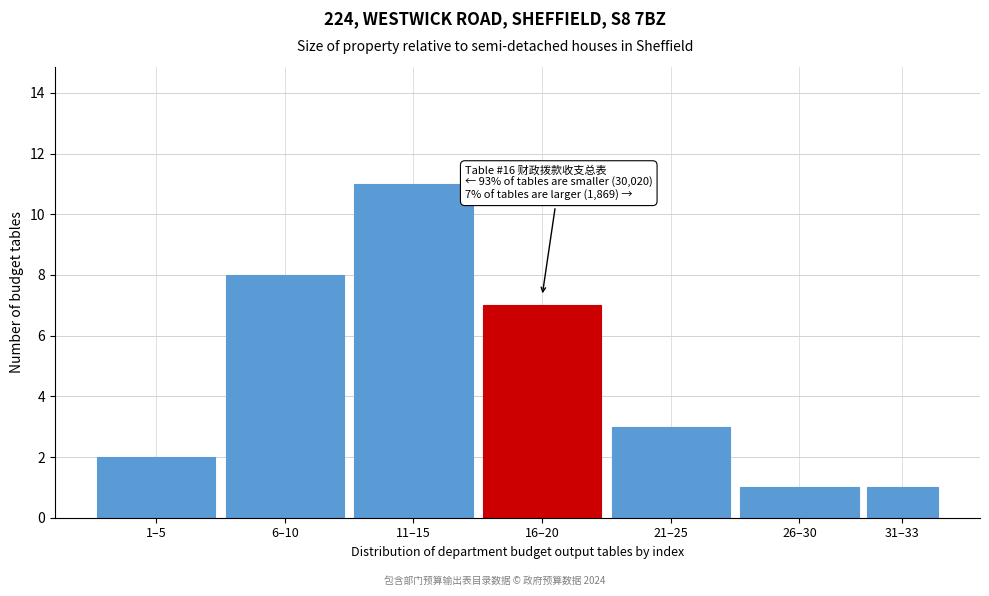

Reading left to right, list all the values displayed in this chart.

1–5=2	6–10=8	11–15=11	16–20=7	21–25=3	26–30=1	31–33=1